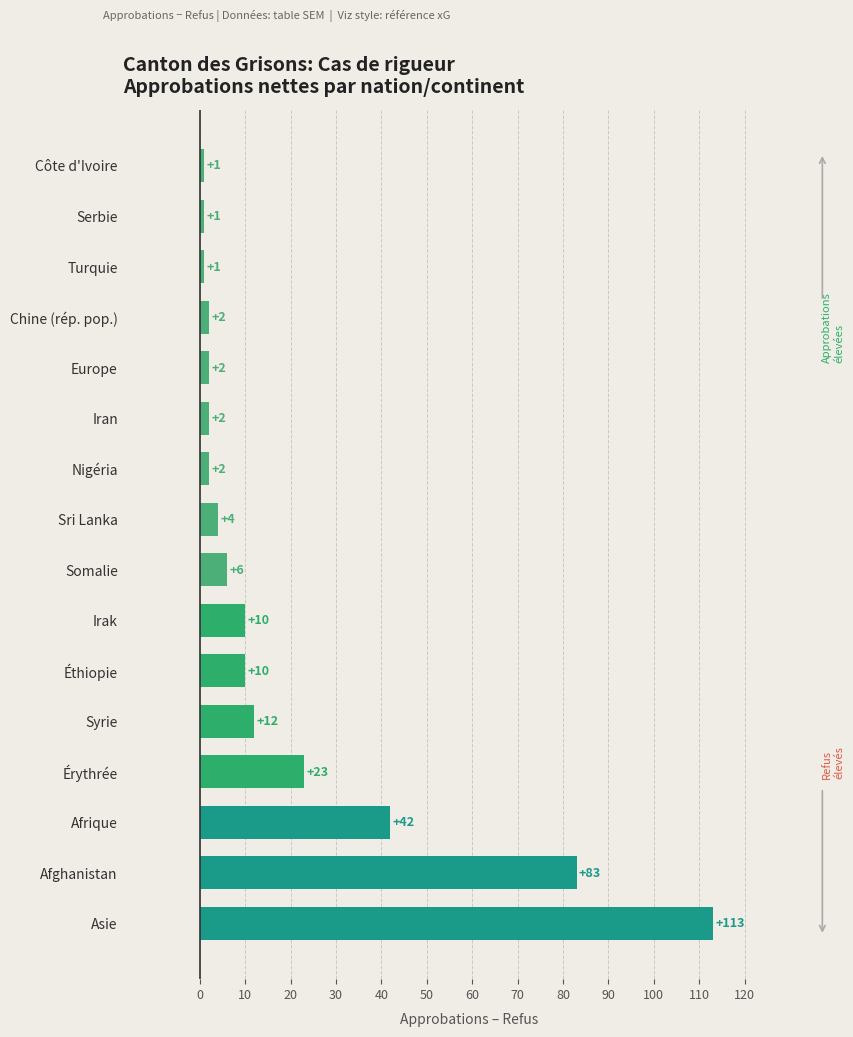

How many bars are there in total?

16